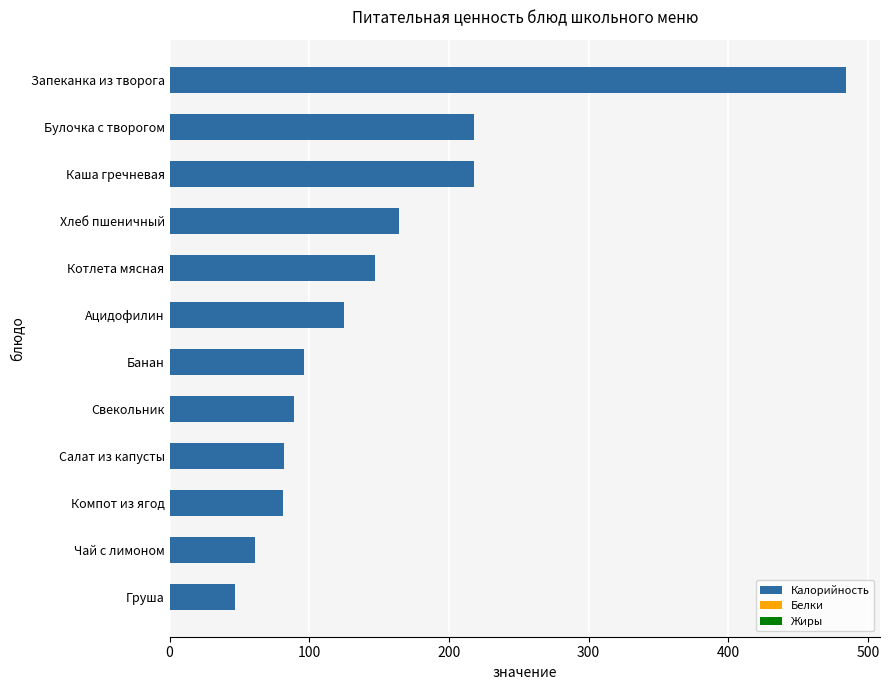

Is it true that the value at Ацидофилин is 87.4?

False